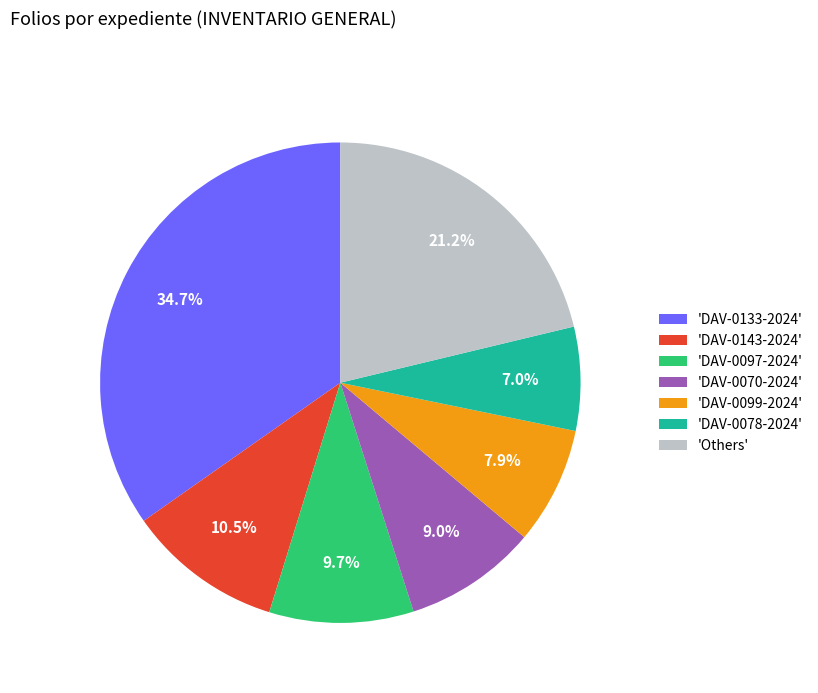

Is there any slice that represents more than half of the pie?

No